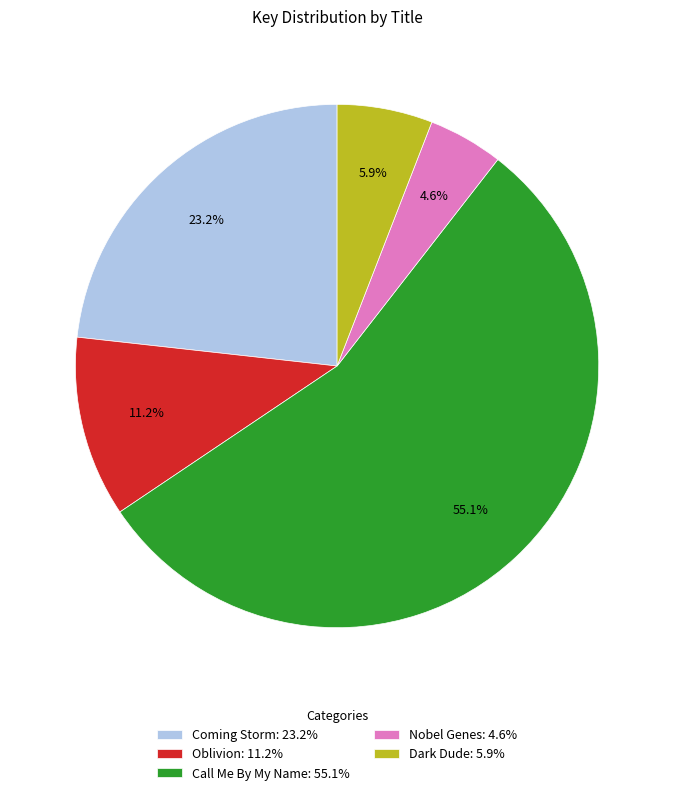

To the nearest percent, what percentage of the pie is Nobel Genes?

5%